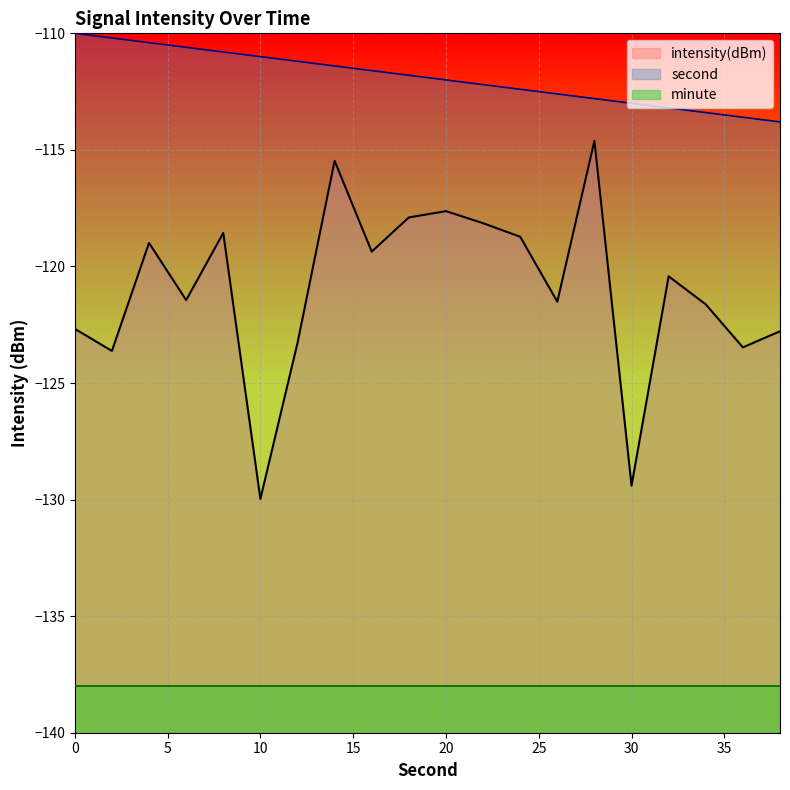

True or false: second has a value of -110.6 at 6.

True